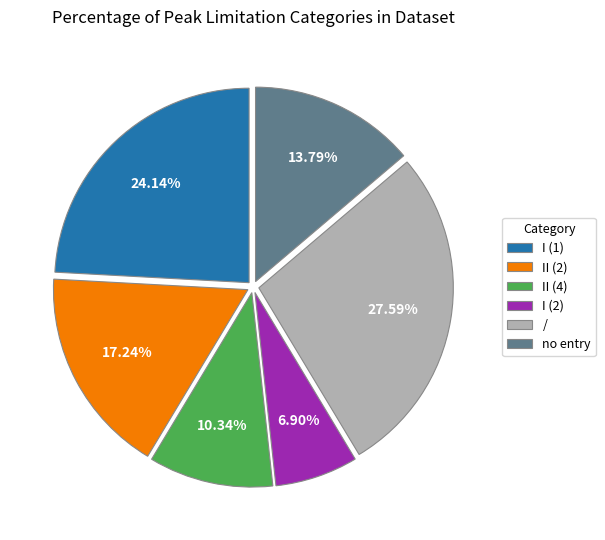

To the nearest percent, what is the difference between the largest and smallest slice percentages?

21%